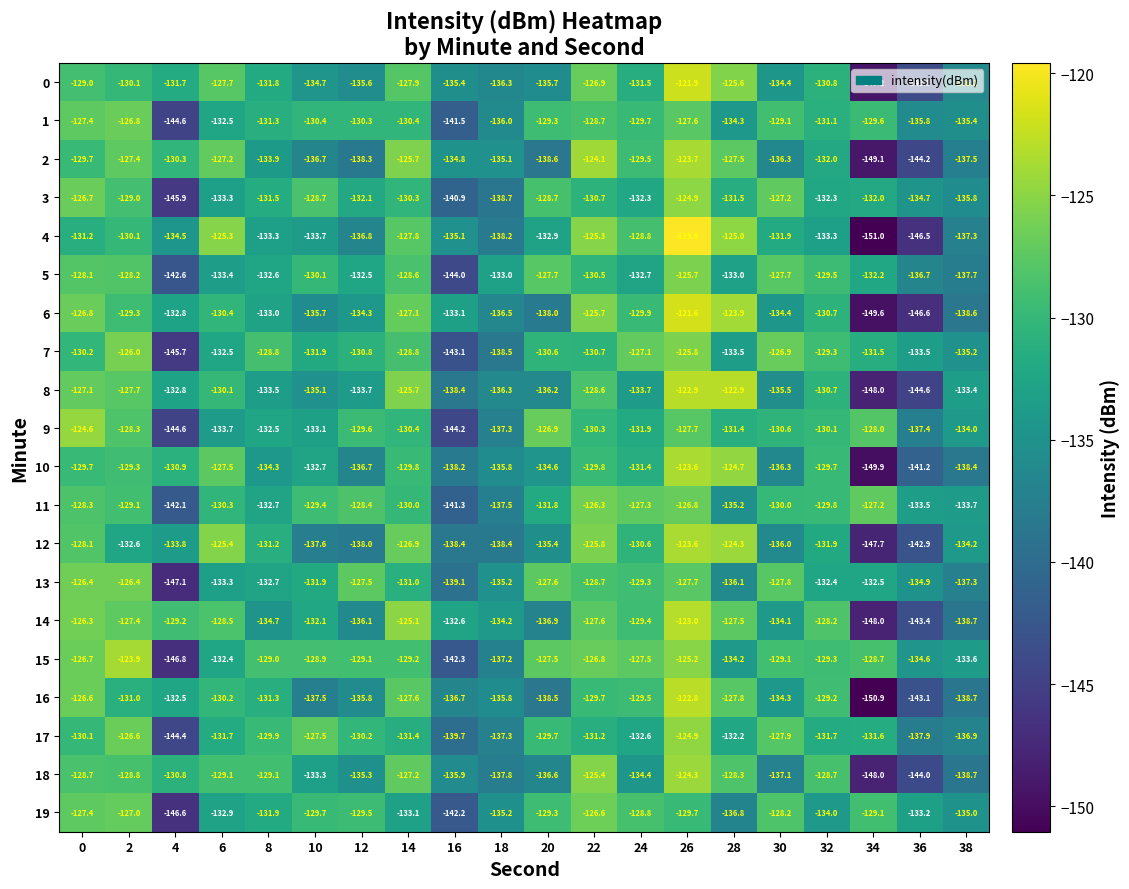

Which series has the largest total across all categories?

15